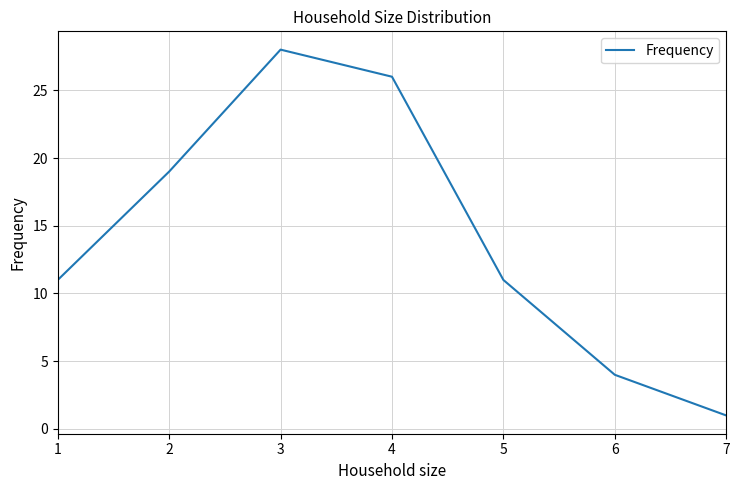

What is the greatest value displayed?

28